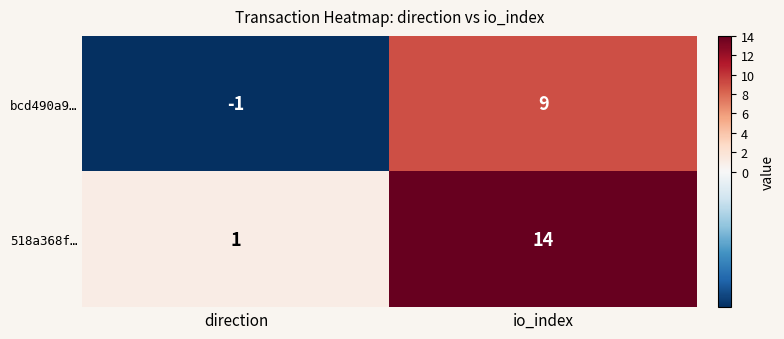

Which series has the widest spread of values?

518a368f…